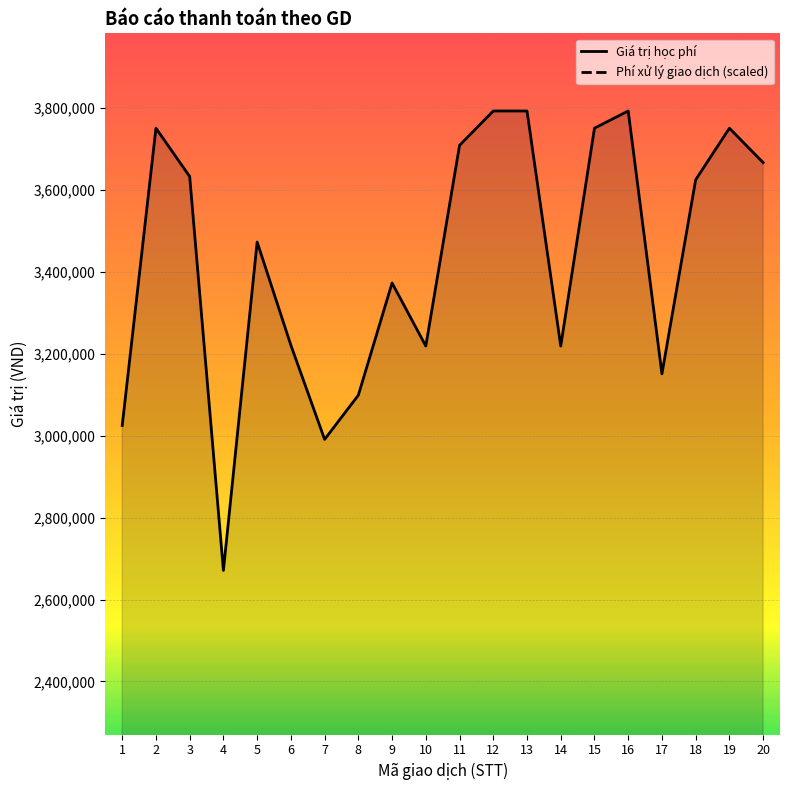

What is the lowest value of the Giá trị học phí series?

2671000